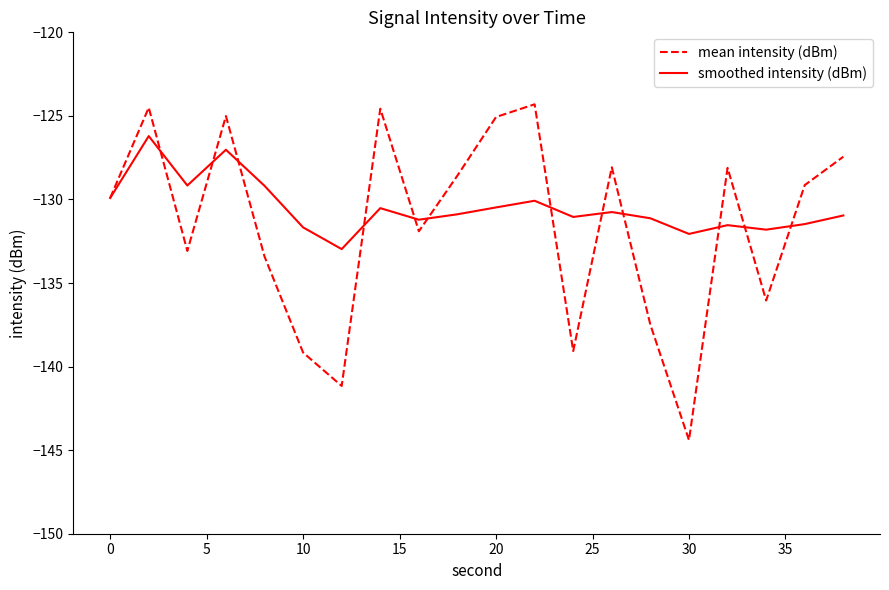

Which series has the widest spread of values?

mean intensity (dBm)